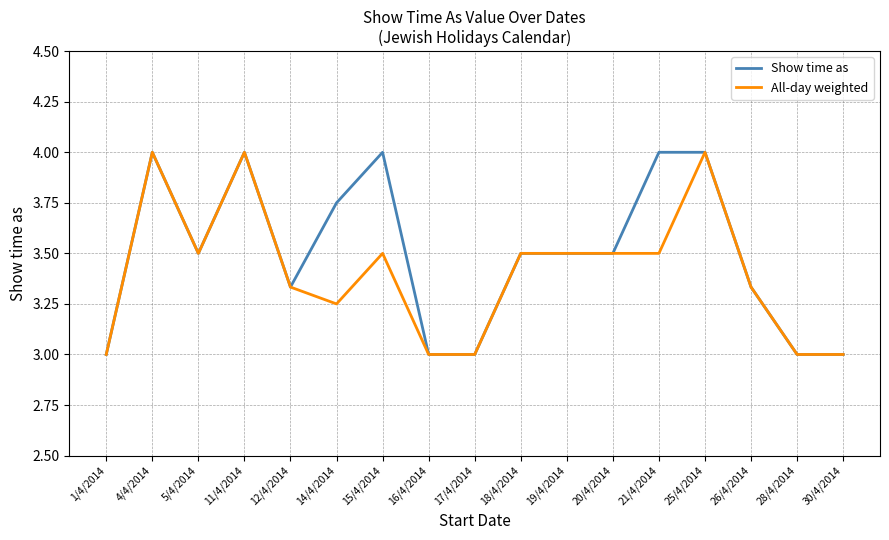

Rank the series by their average value, from lowest to highest.

All-day weighted, Show time as